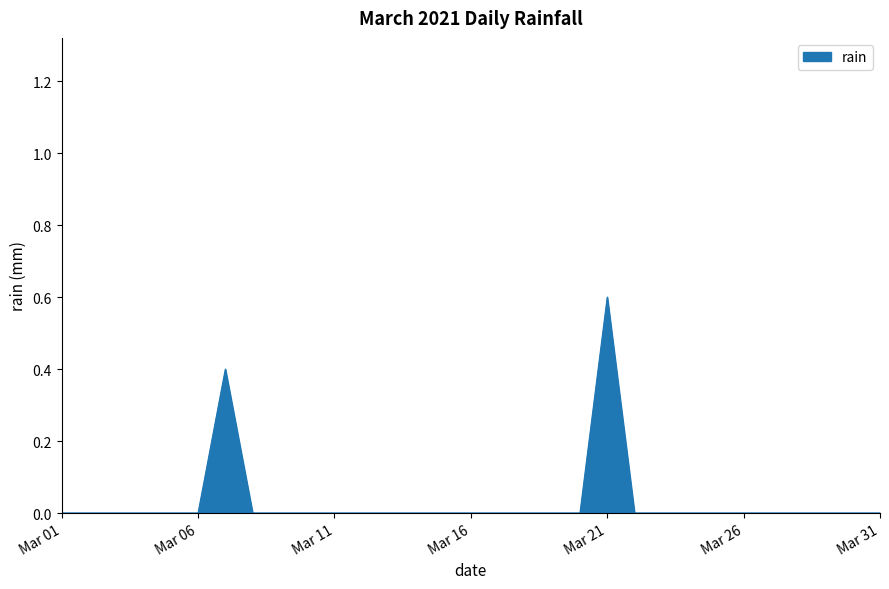

Does the chart display data point markers on the line(s)?

No